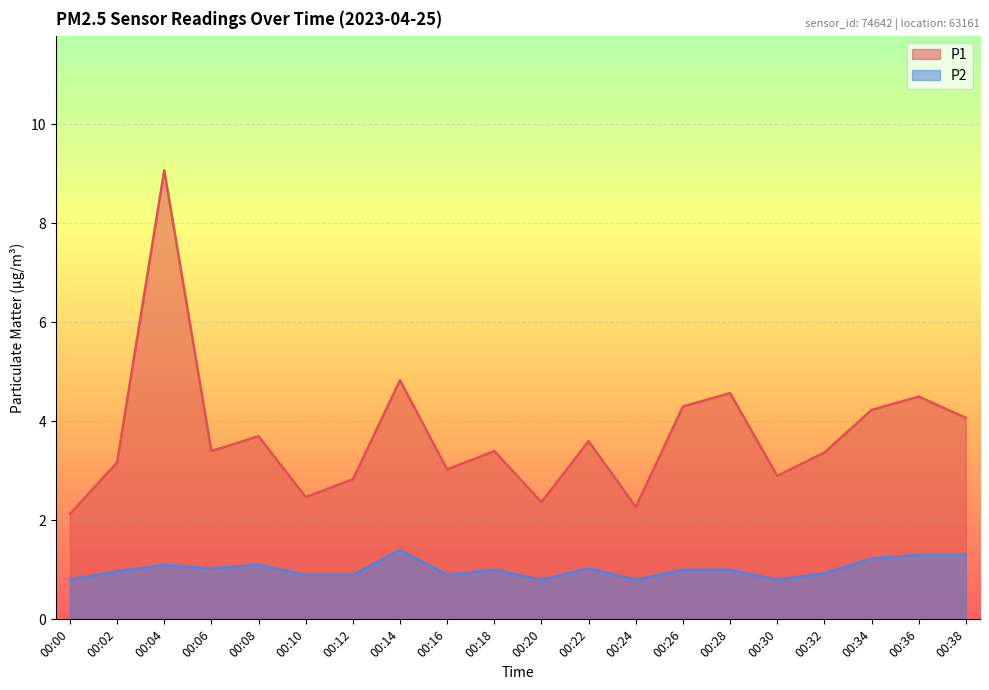

Rank the categories by P2 value from lowest to highest.

00:00, 00:20, 00:24, 00:30, 00:10, 00:12, 00:16, 00:32, 00:02, 00:18, 00:26, 00:28, 00:06, 00:22, 00:04, 00:08, 00:34, 00:36, 00:38, 00:14